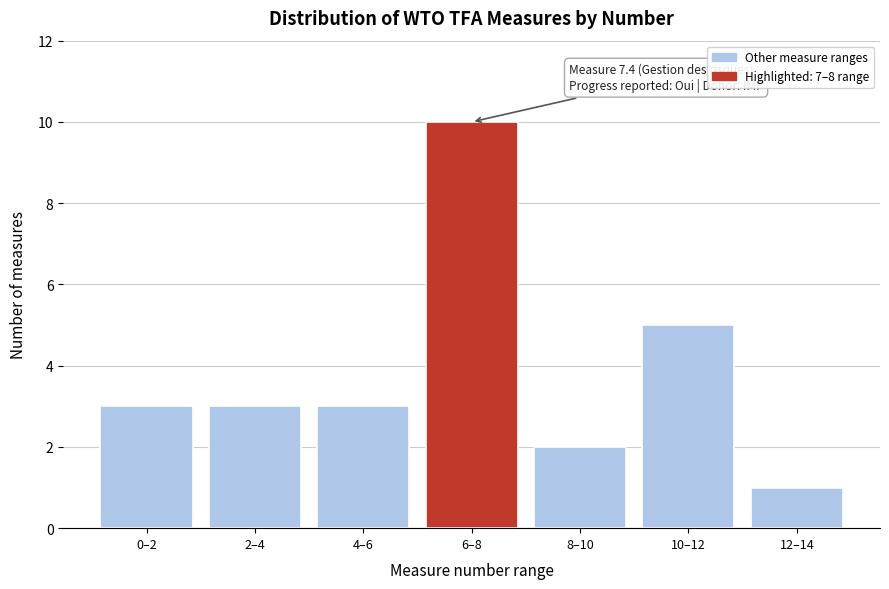

Reading left to right, extract all data points from this chart.

3	3	3	10	2	5	1